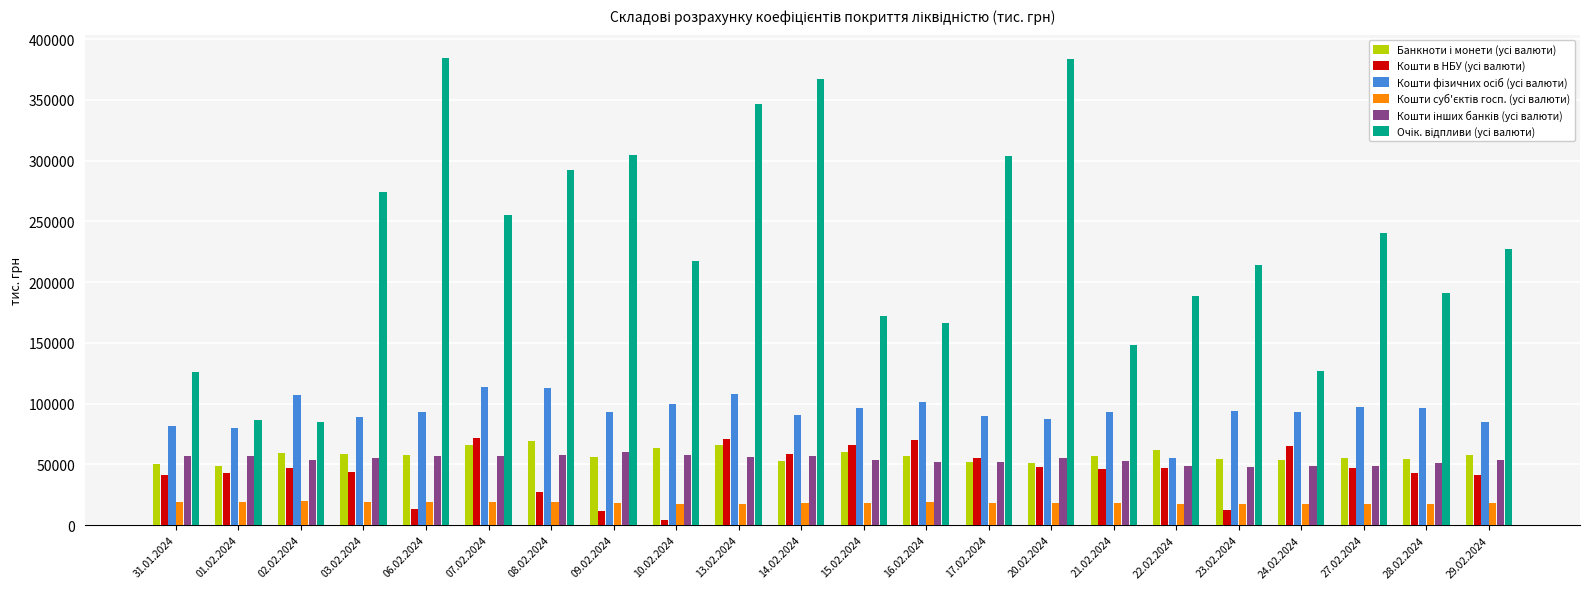

What is the maximum value shown in the chart?

384340.7